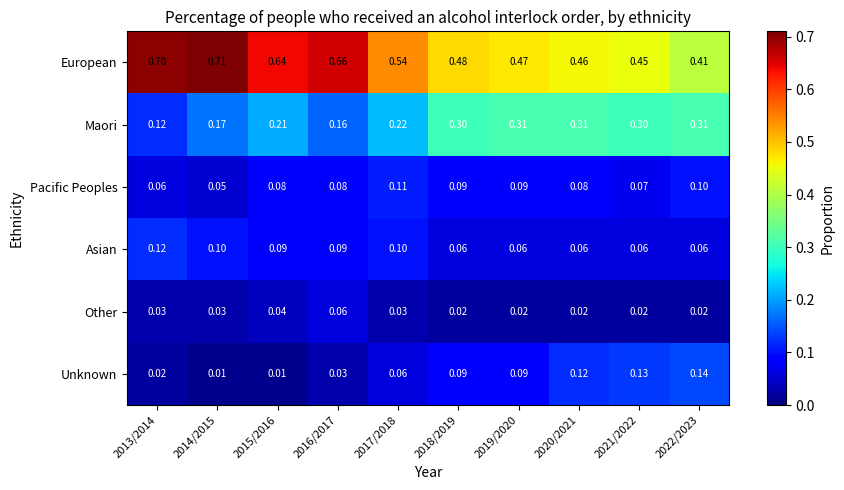

How many distinct data groups are displayed?

6